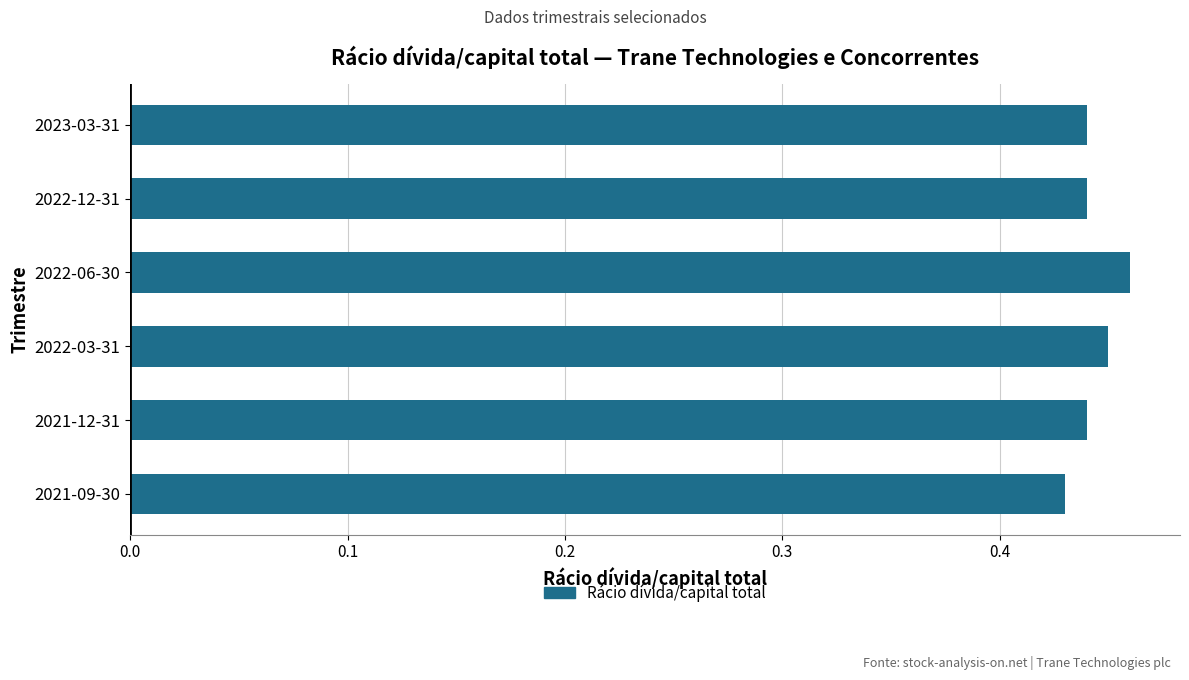

Is it true that the value at 2023-03-31 is 0.2?

False